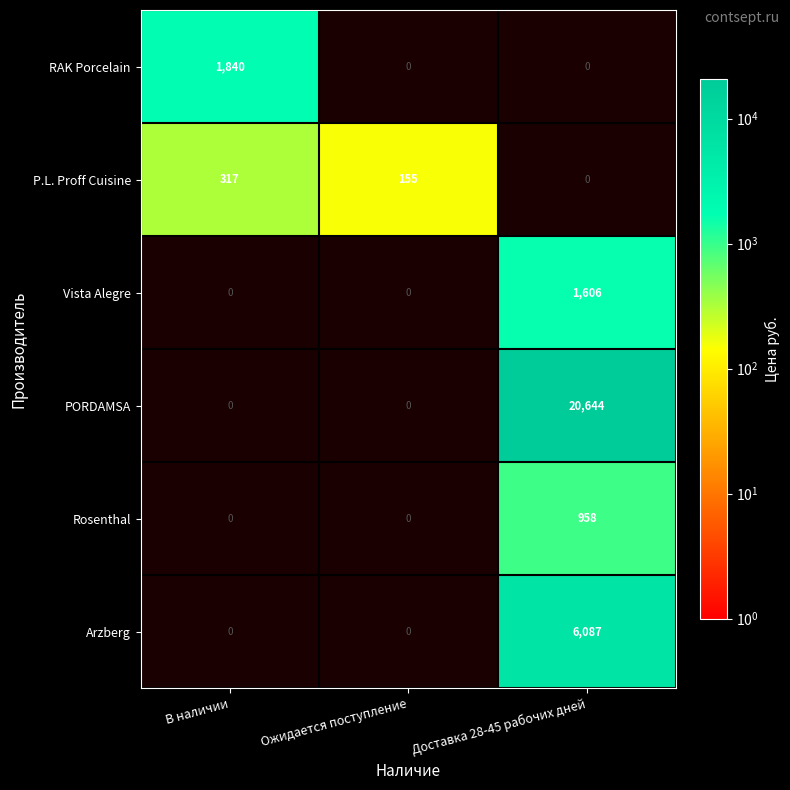

The PORDAMSA series shows 20644 at Доставка 28-45 рабочих дней. True or false?

True